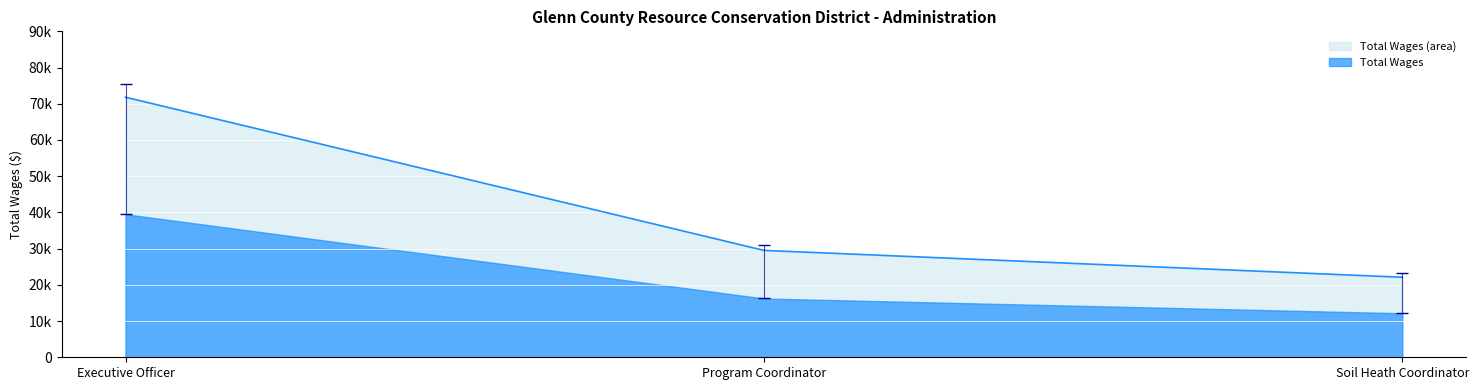

Which label corresponds to the smallest value in the chart?

Soil Heath Coordinator